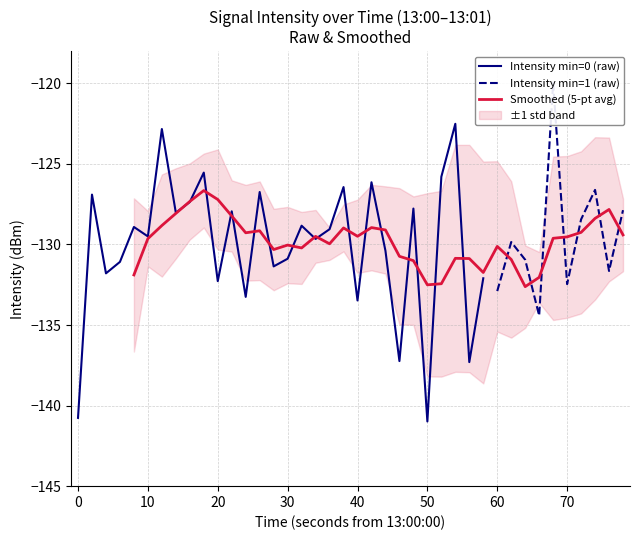

List the labels in order of value, smallest first.

0, 24, 20, 4, 28, 6, 30, 34, 10, 36, 8, 32, 14, 22, 16, 2, 26, 38, 18, 12